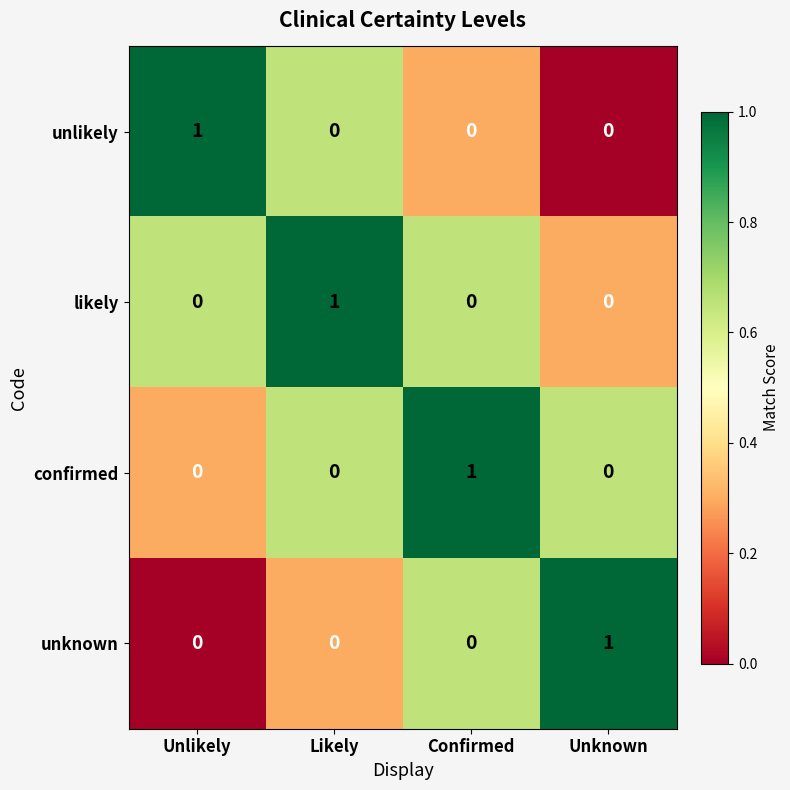

At which label does confirmed reach its peak?

Confirmed